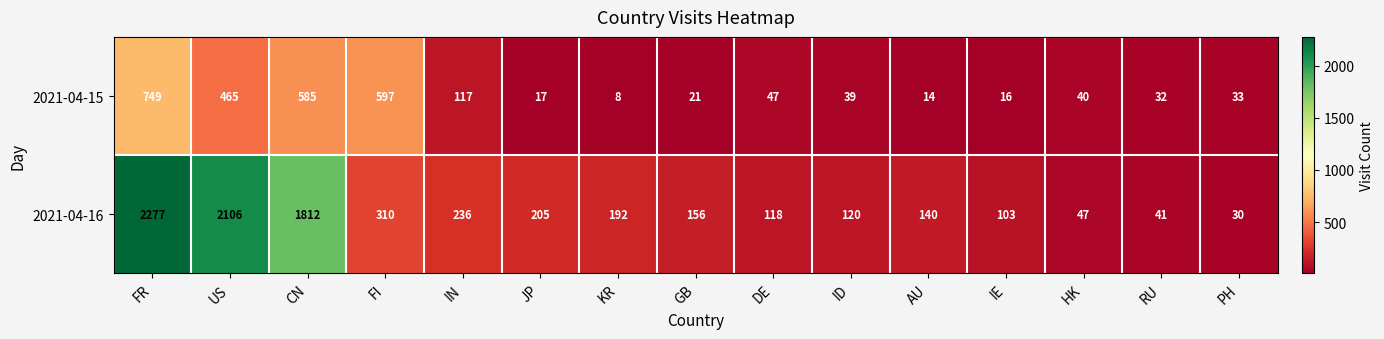

What is the total value across all series at HK?

87